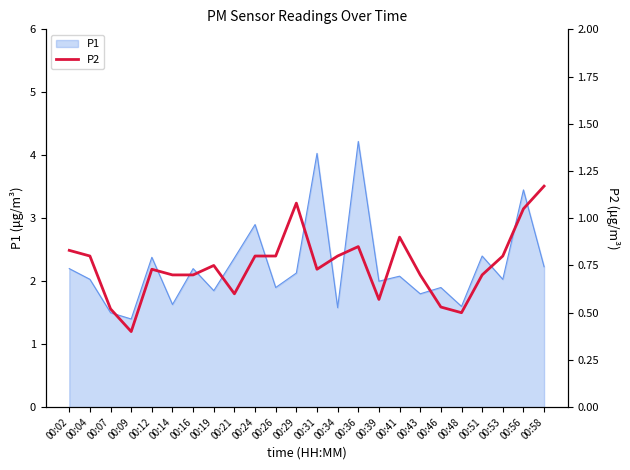

True or false: the data shows 0.5 at 00:48.

True